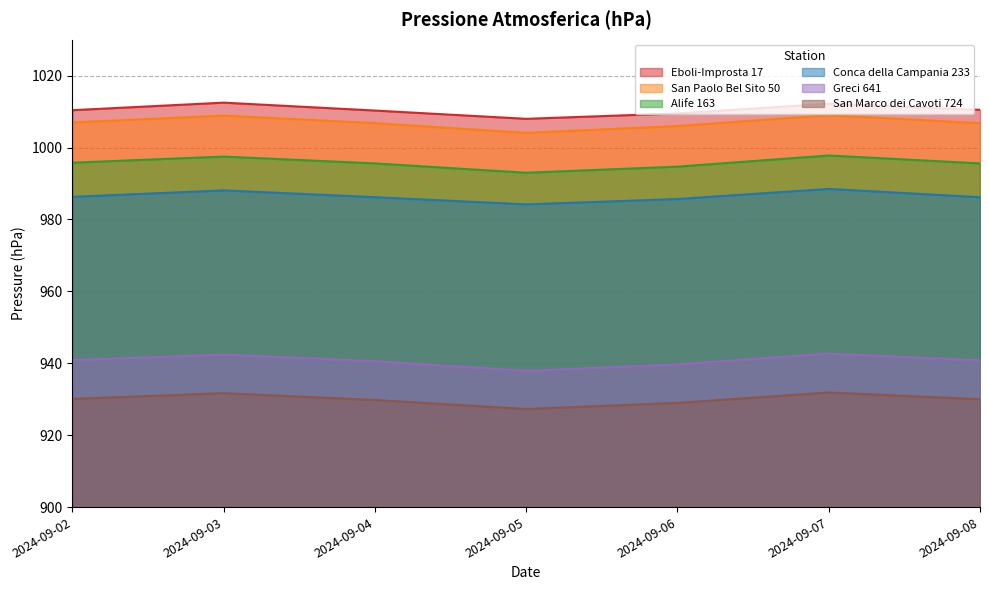

True or false: San Marco dei Cavoti 724 and Eboli-Improsta 17 cross at least once.

False